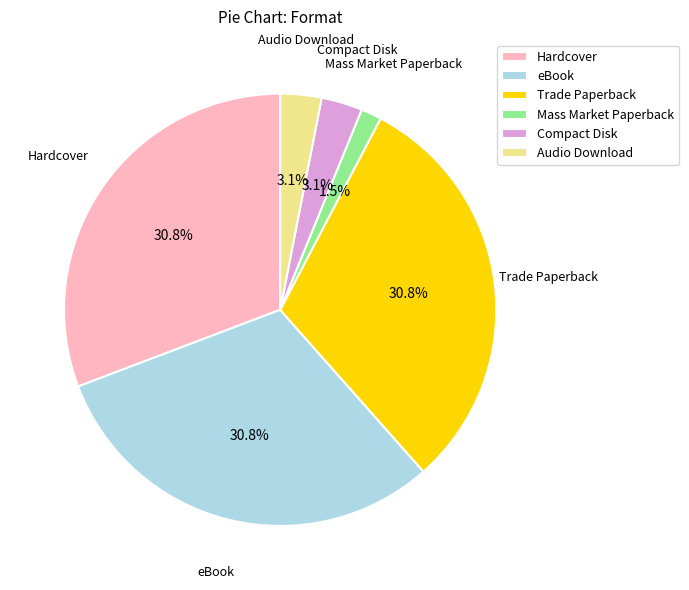

Is the sum of Audio Download and Hardcover greater than half?

No